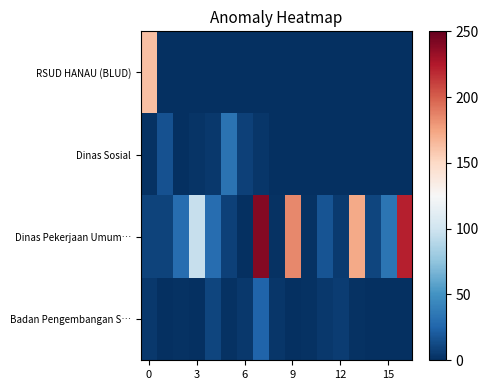

Which series has the widest spread of values?

Dinas Pekerjaan Umum…